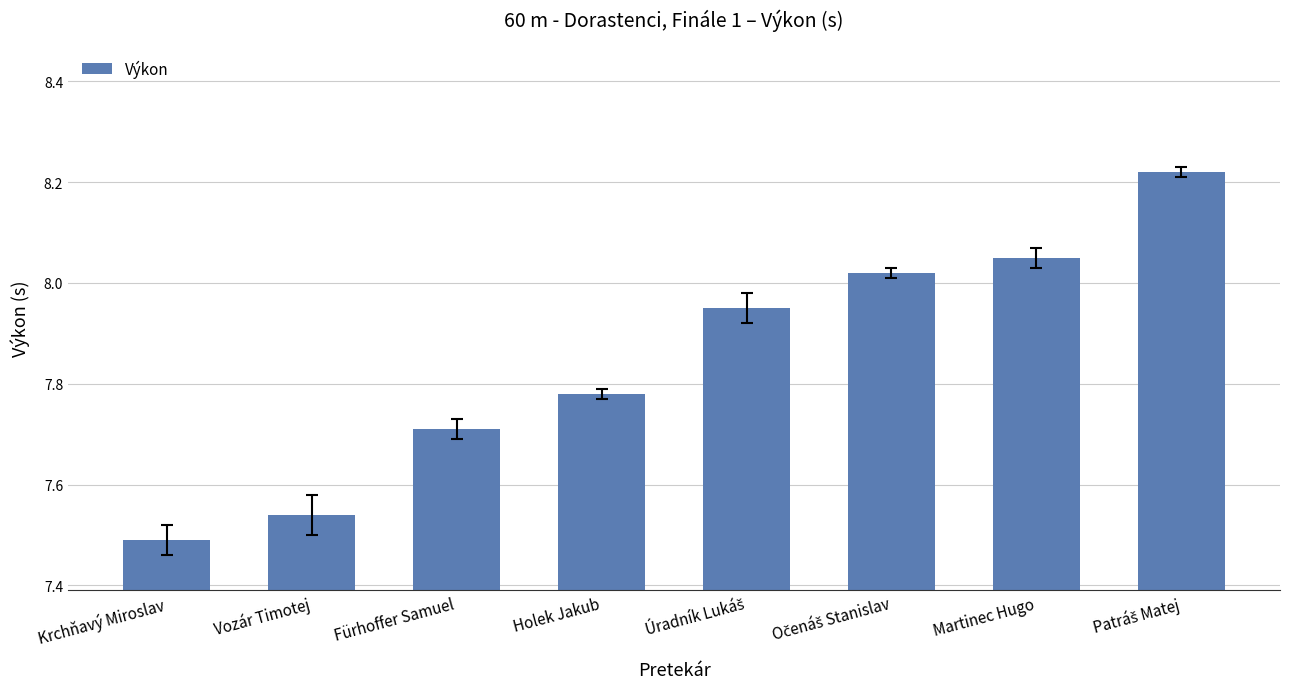

What is the label of the 6th bar from the right?

Fürhoffer Samuel